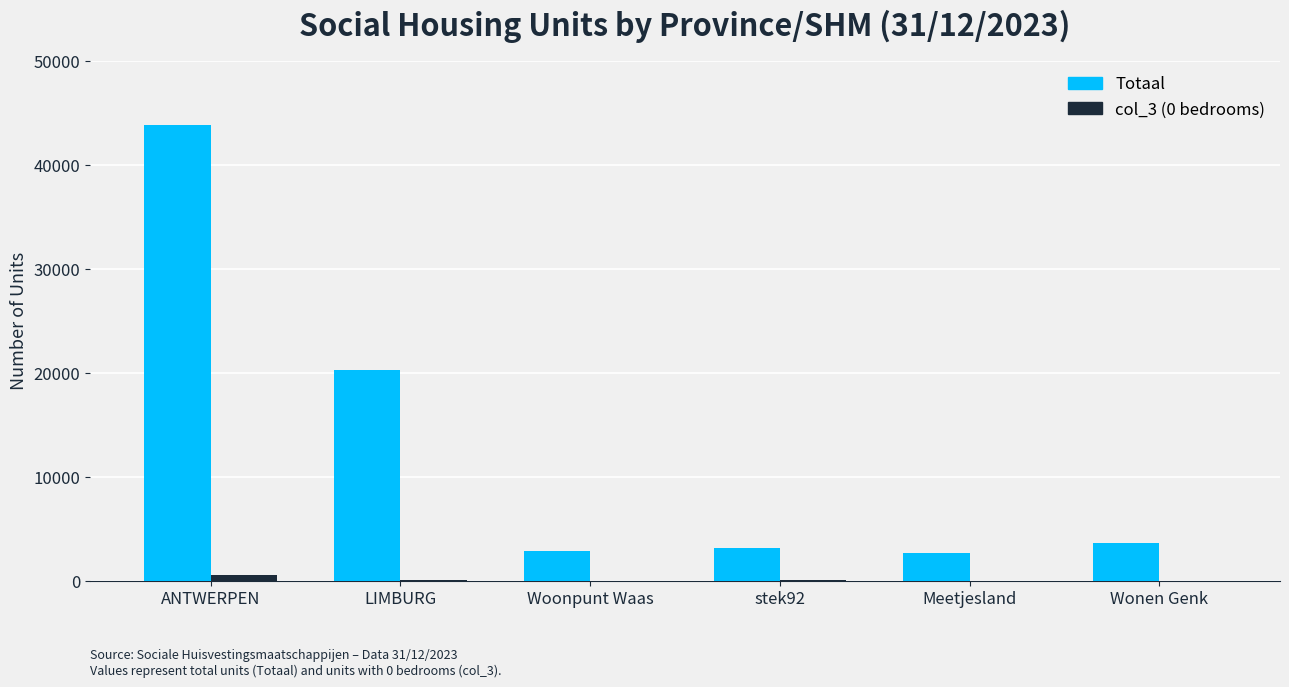

What is the sum of all Totaal values?

76596